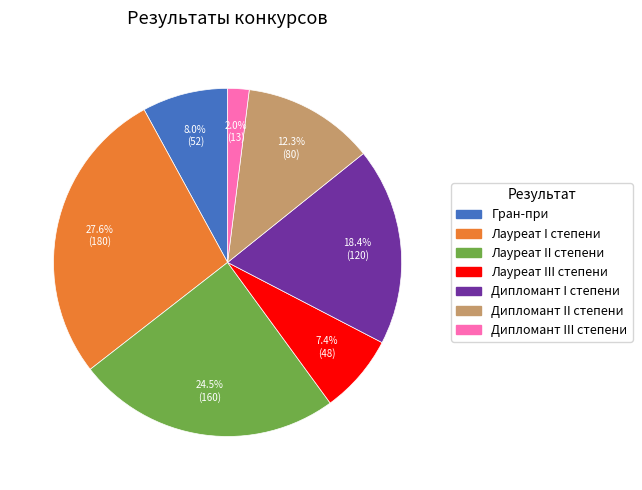

Between Дипломант III степени and Лауреат II степени, which is larger?

Лауреат II степени